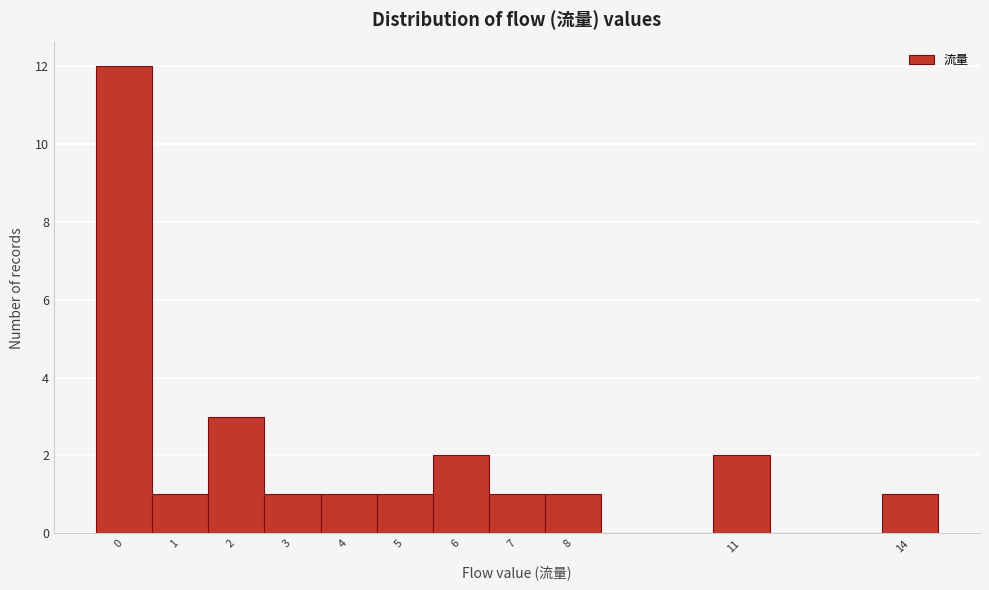

Over which range of the x-axis is the bar tallest?

-0.5 to 0.5